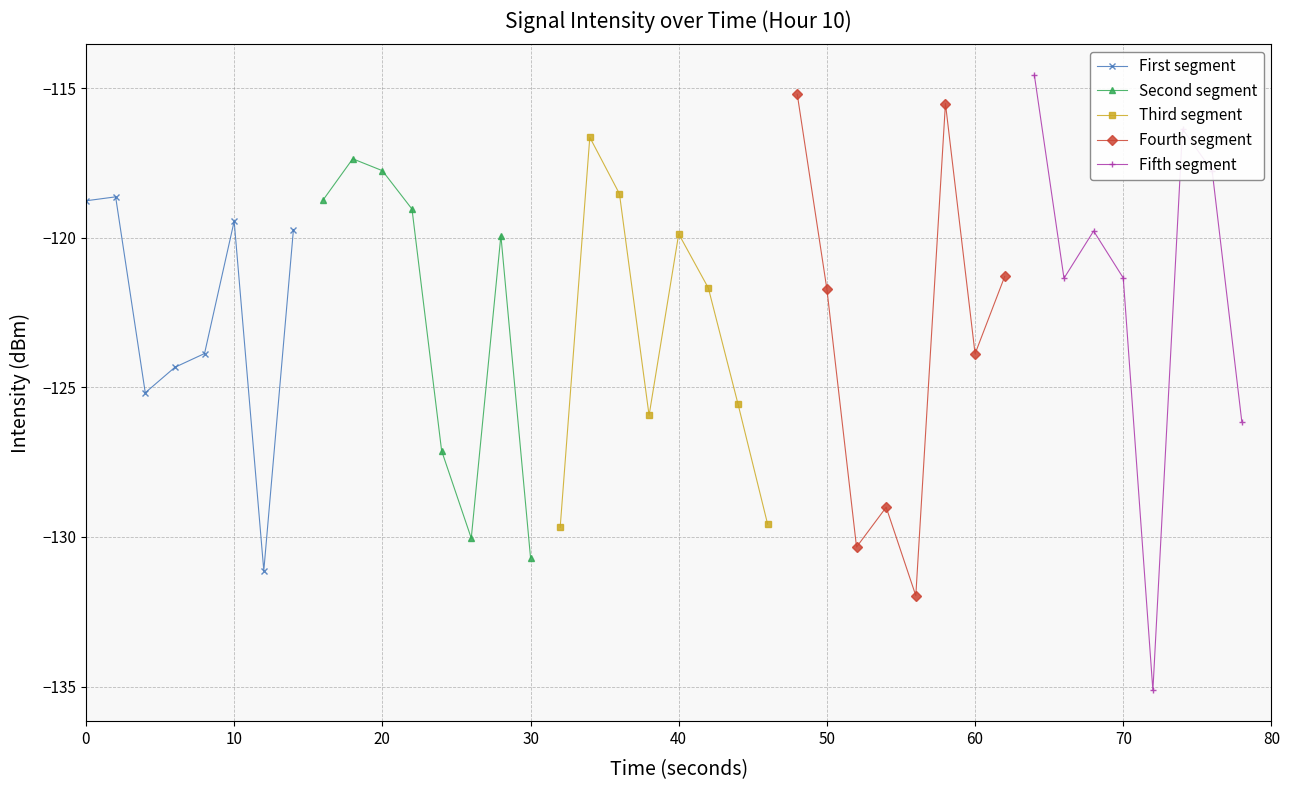

How many values in the Fourth segment series exceed -121?

2